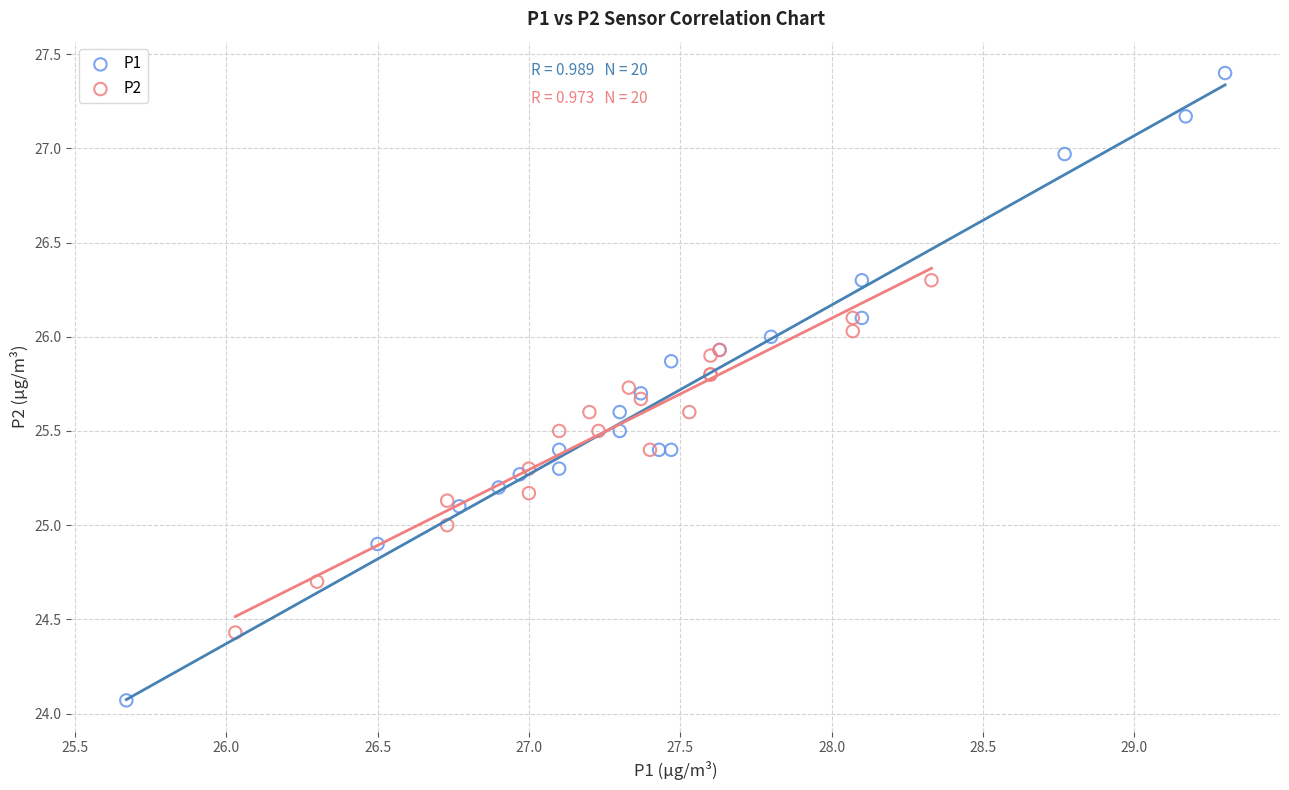

Which series has the widest spread of Y values?

P1